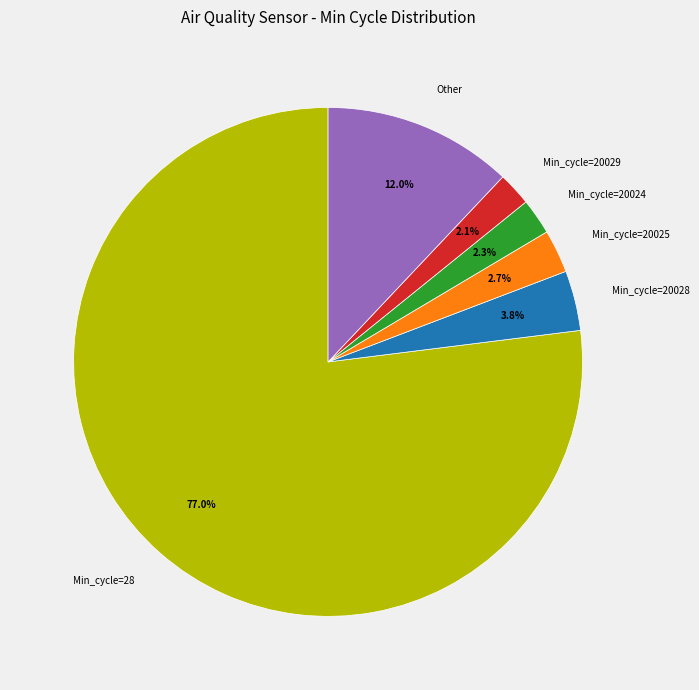

Which slice represents more than half of the pie?

Min_cycle=28